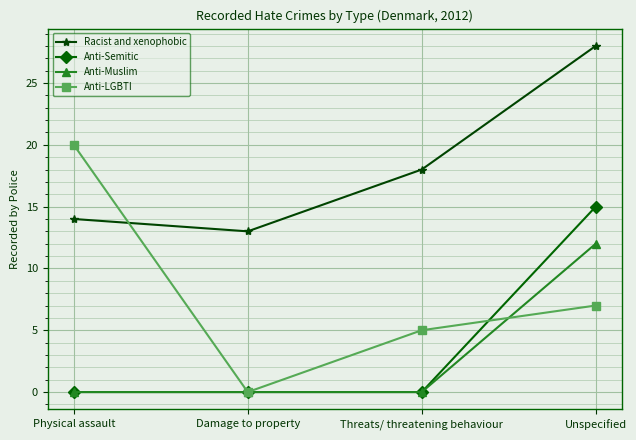

What is the difference between the maximum and minimum values in the Anti-Muslim series?

12